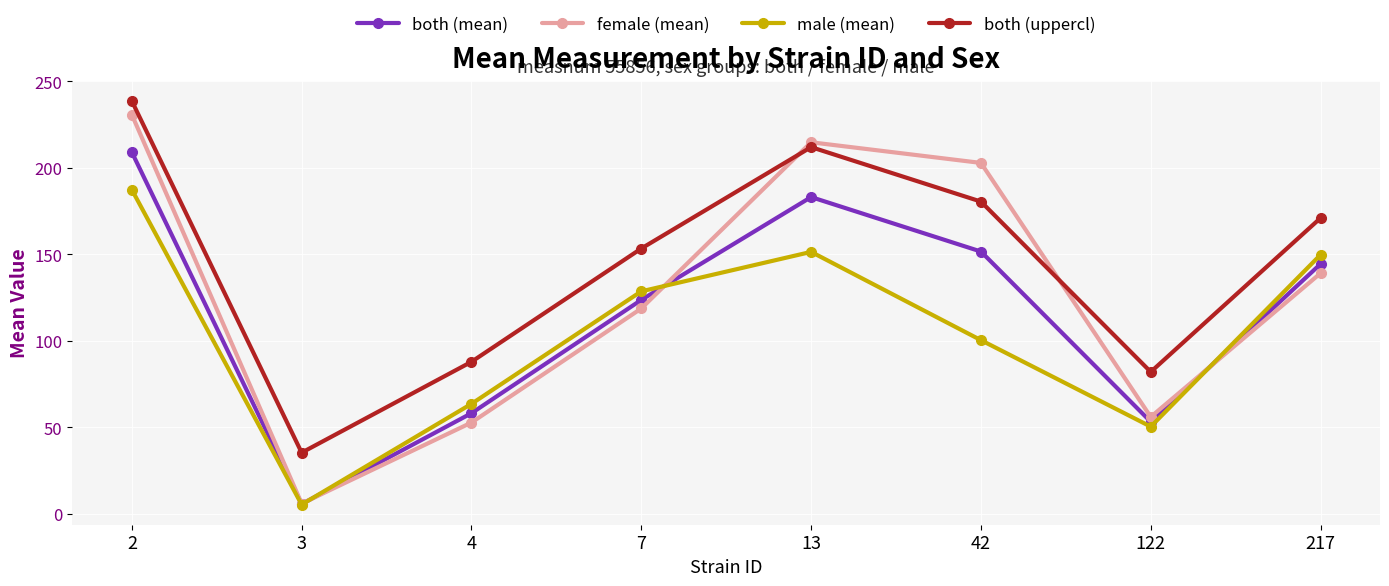

What is the maximum value for both (uppercl)?

238.7